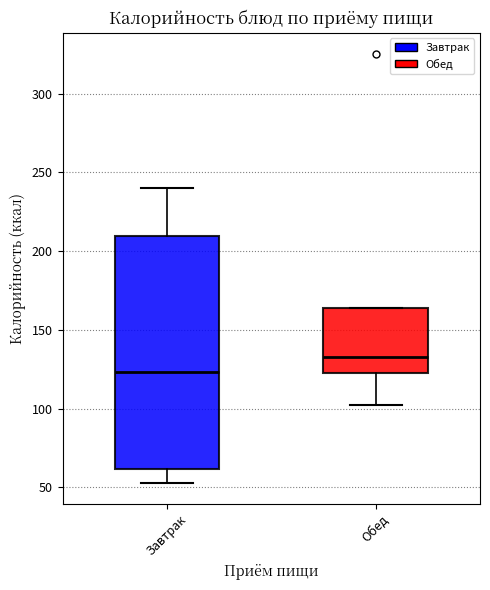

Which box's median line is the highest?

Обед